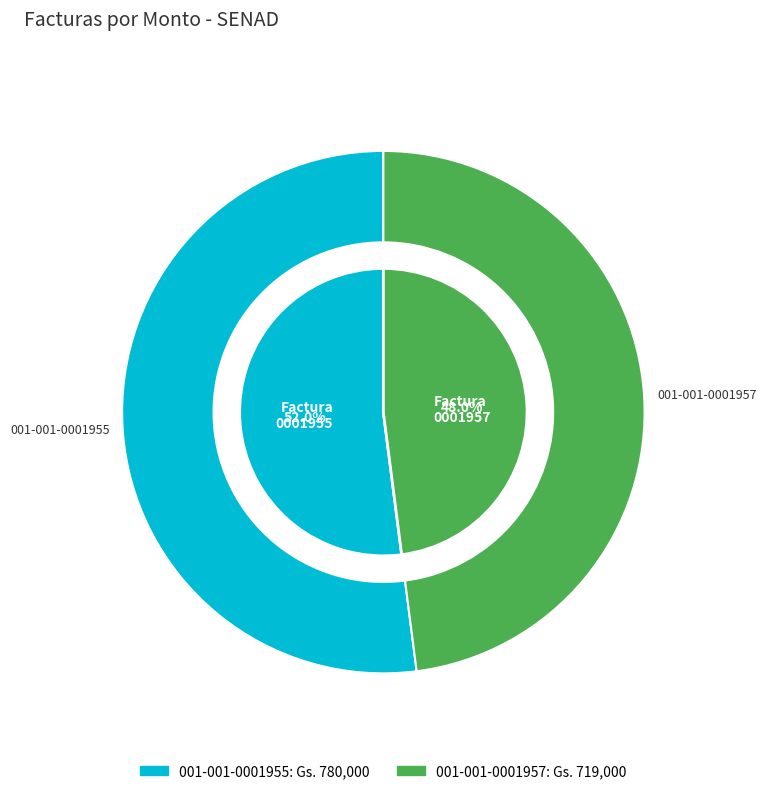

Is it true that 001-001-0001955 is 52% of the pie?

True